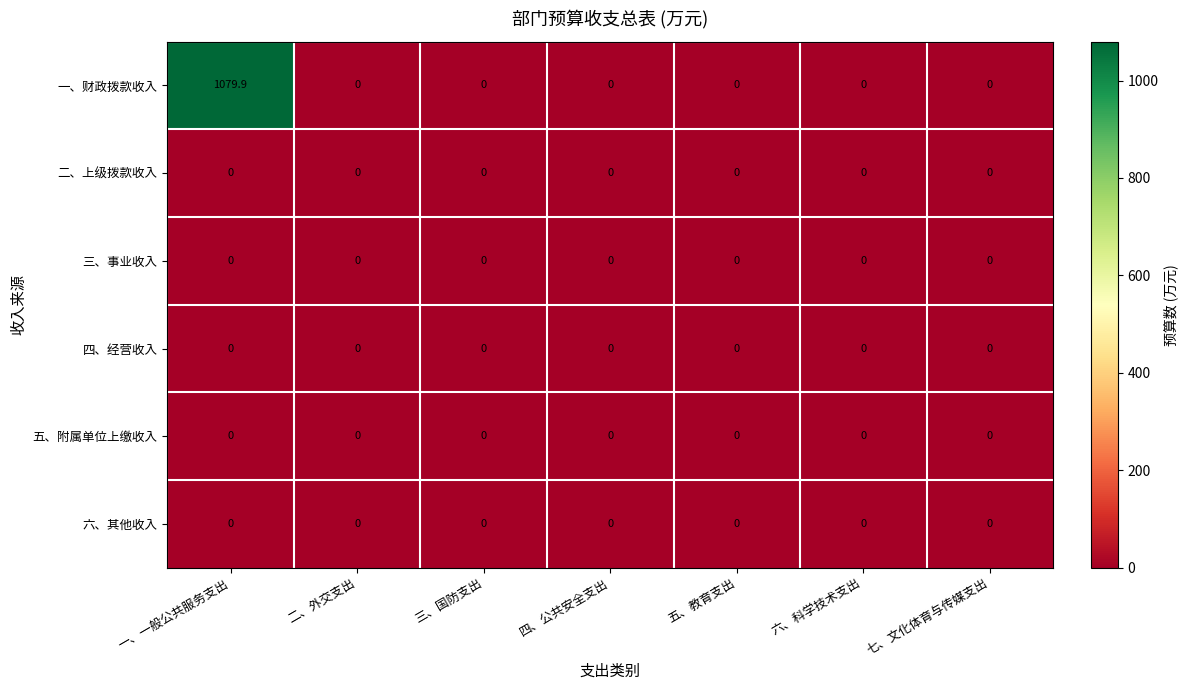

Which series has the largest range (max minus min)?

一、财政拨款收入